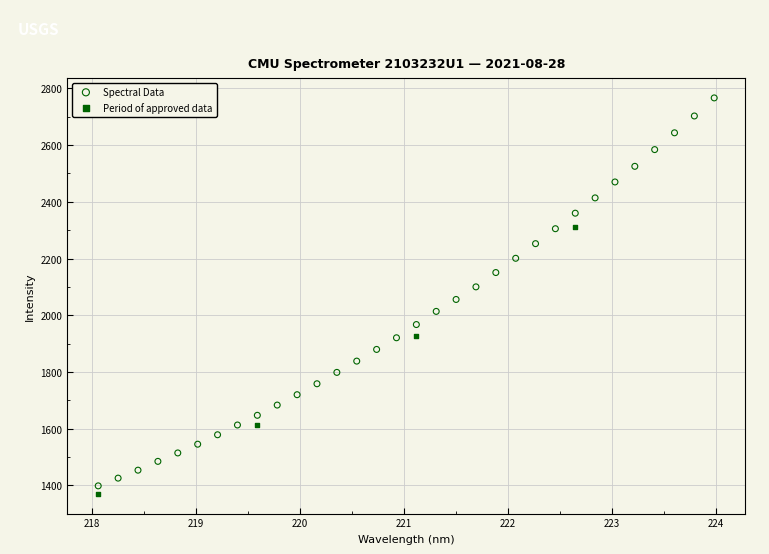

Which series has the largest Y range (max minus min)?

Spectral Data